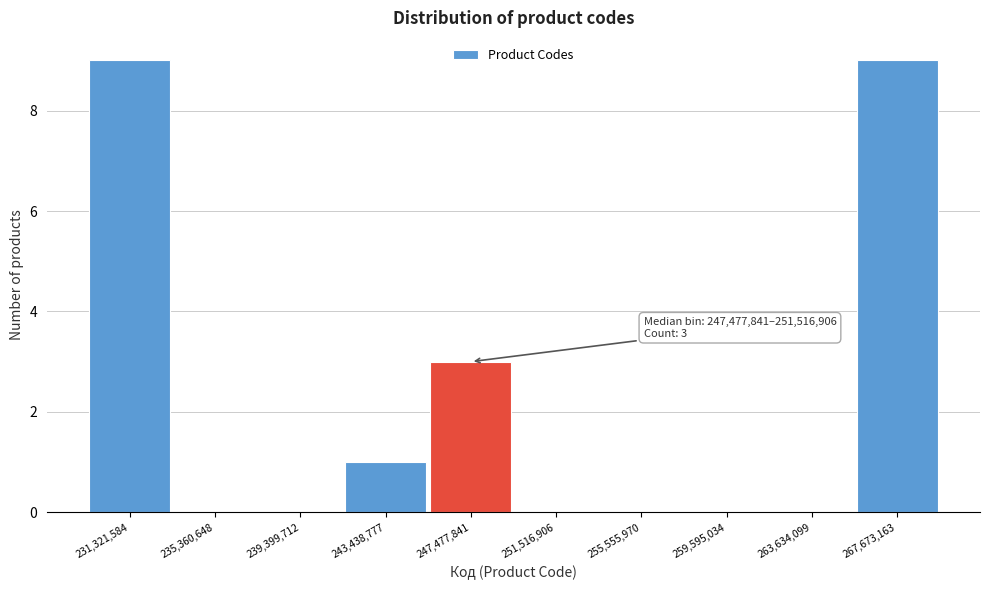

Reading left to right, what are all the values shown in this chart?

231,321,584=9	235,360,648=0	239,399,712=0	243,438,777=1	247,477,841=3	251,516,906=0	255,555,970=0	259,595,034=0	263,634,099=0	267,673,163=9